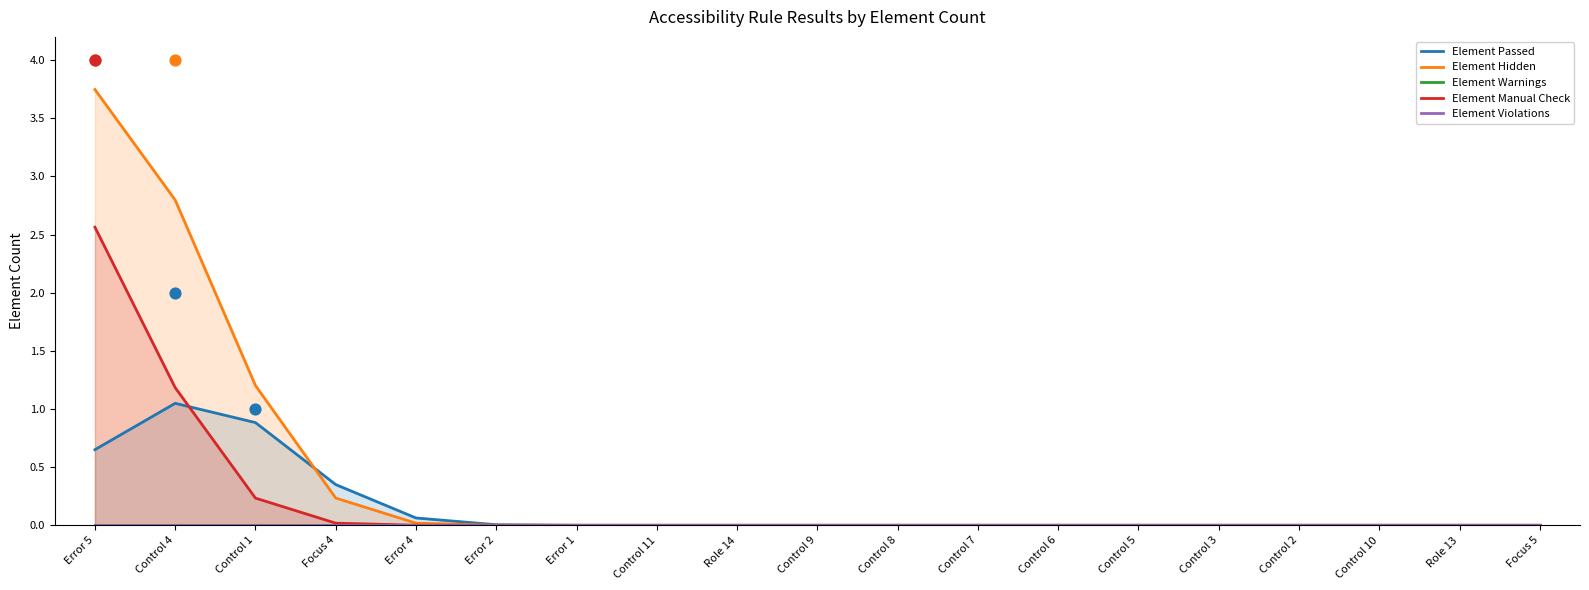

Which series contains the lowest Y value?

Element Passed